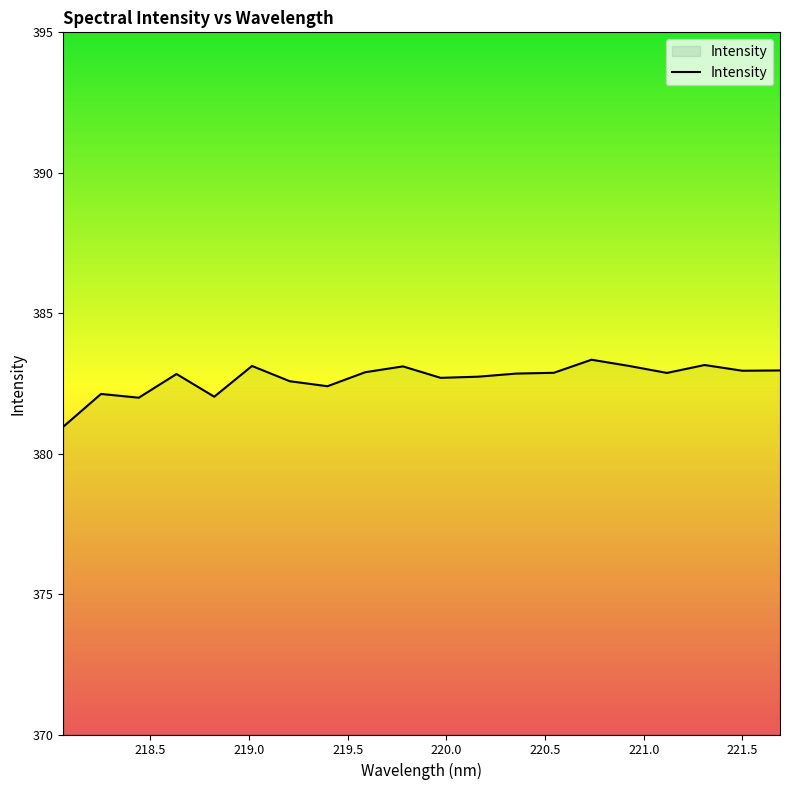

What is the maximum value shown in the chart?

383.3